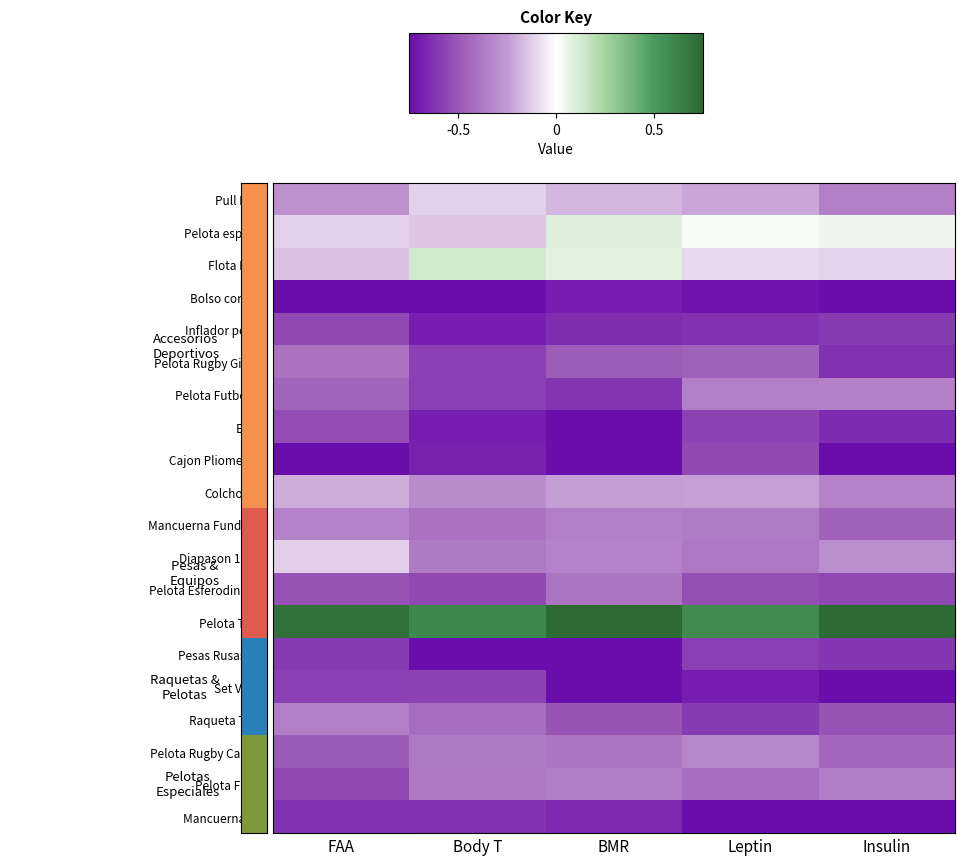

Rank the series at Insulin from highest to lowest value.

Pelota Tenis, Pelota espuma, Flota Flota, Diapason 128Hz, Colchoneta, Pelota Futbol N5, Pull Buoy, Pelota Futsal, Pelota Rugby Caucho, Mancuerna Fundicion, Raqueta Tenis, Pelota Esferodinamia, Inflador pelota, Pesas Rusas 4kg, Pelota Rugby Gilbert, BOSU, Mancuerna 5kg, Cajon Pliometrico, Bolso cordura, Set Vallas